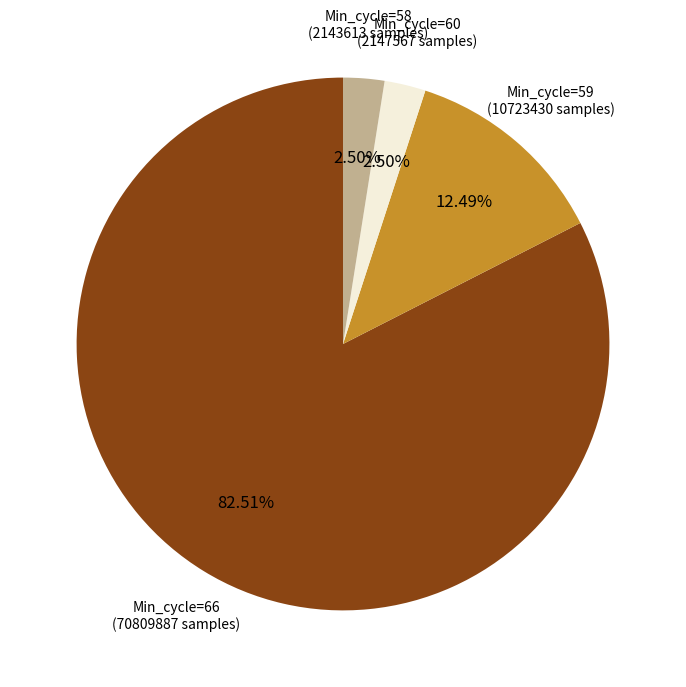

How many slices are in this pie chart?

4